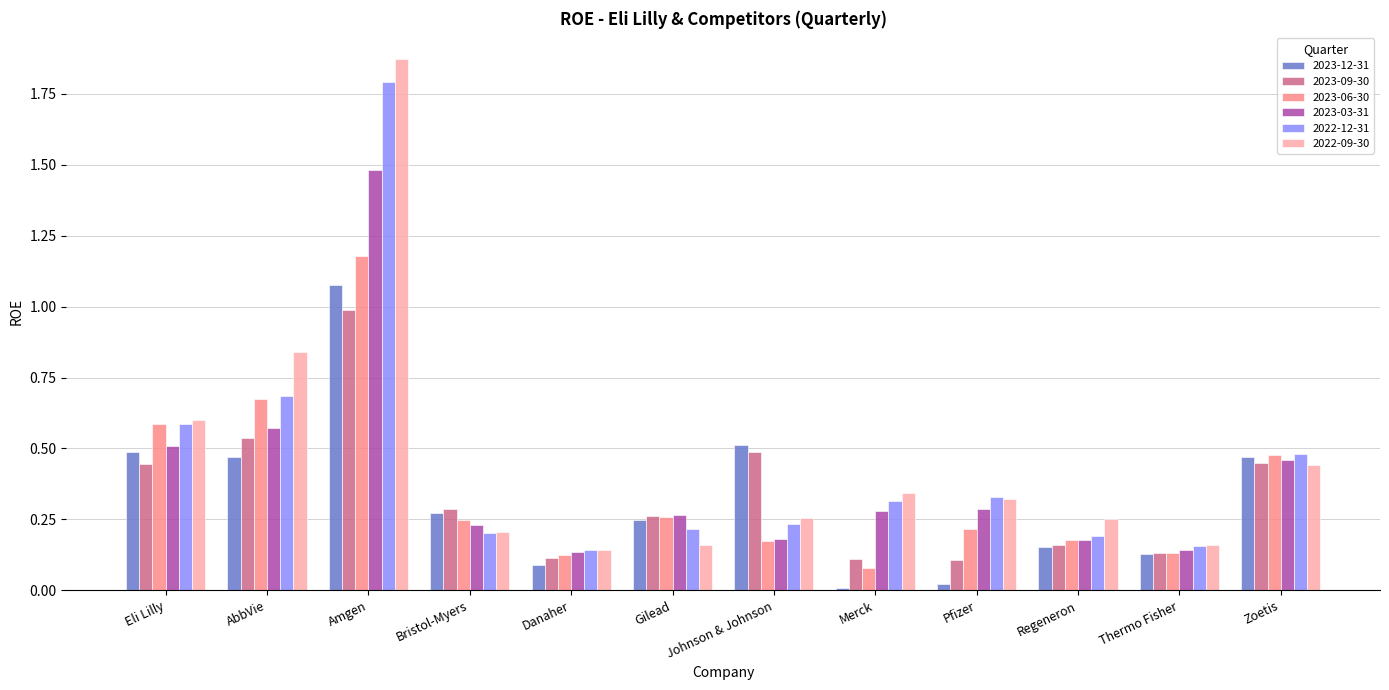

What is the sum of all 2023-12-31 values?

3.9